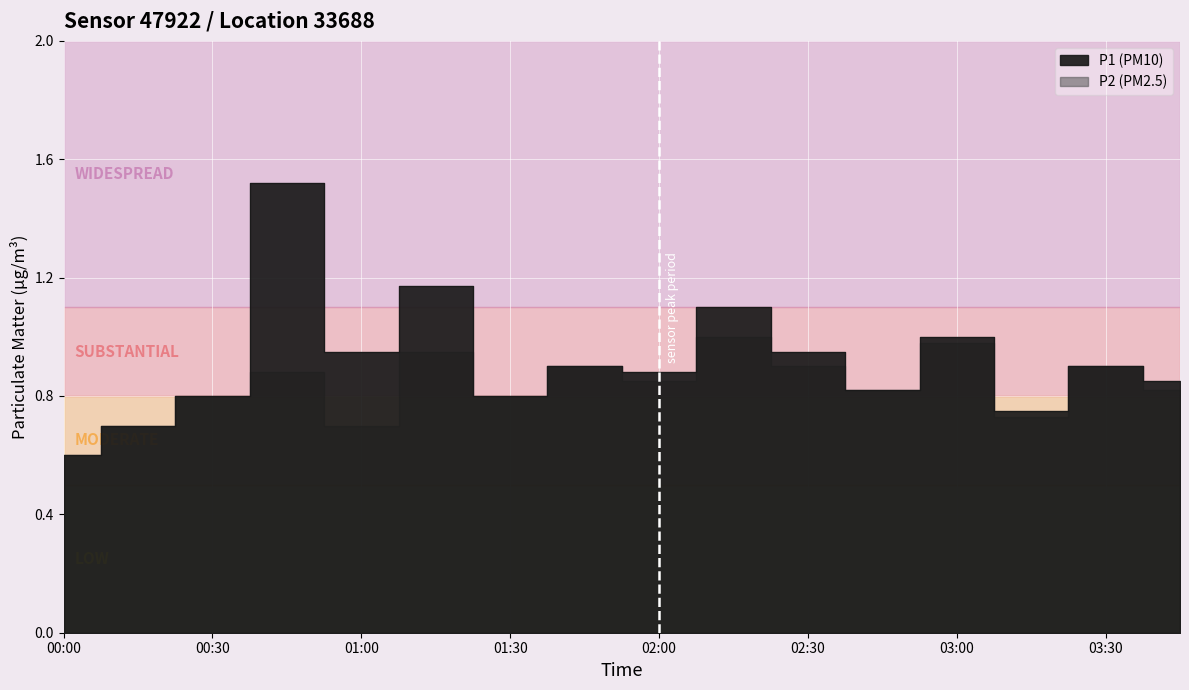

The chart shows a value of 0.5 at 01:15. True or false?

False